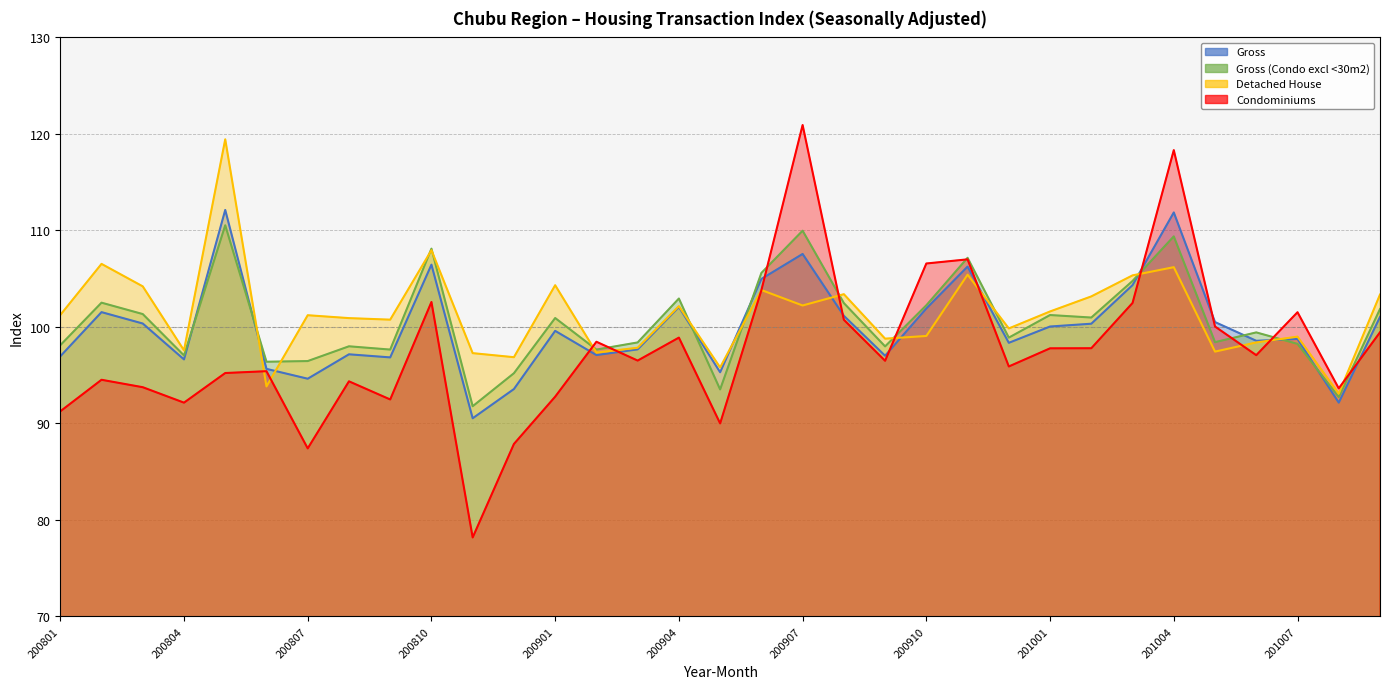

What is the minimum value shown in the chart?

78.2